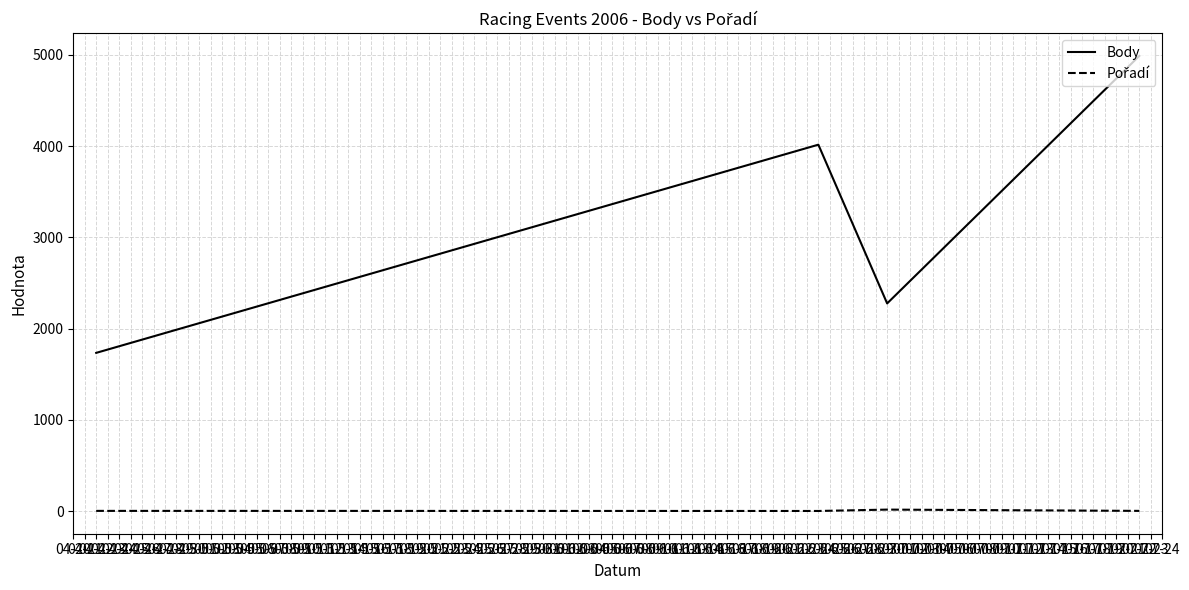

At how many categories does at least one series exceed 807?

4